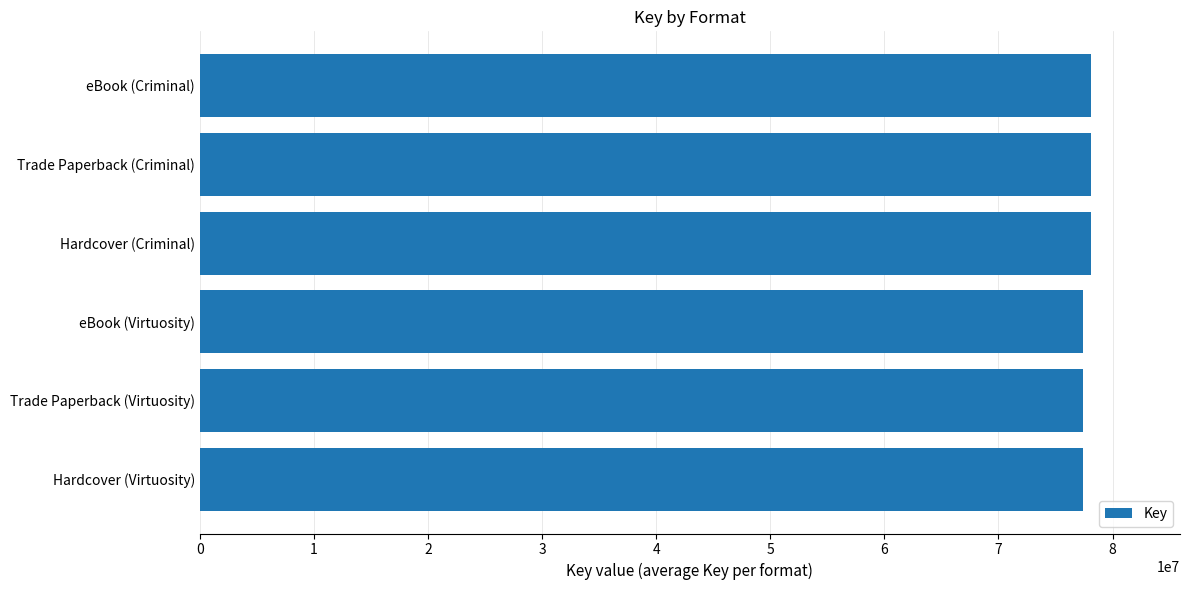

The value at eBook (Criminal) is 78105401. True or false?

True